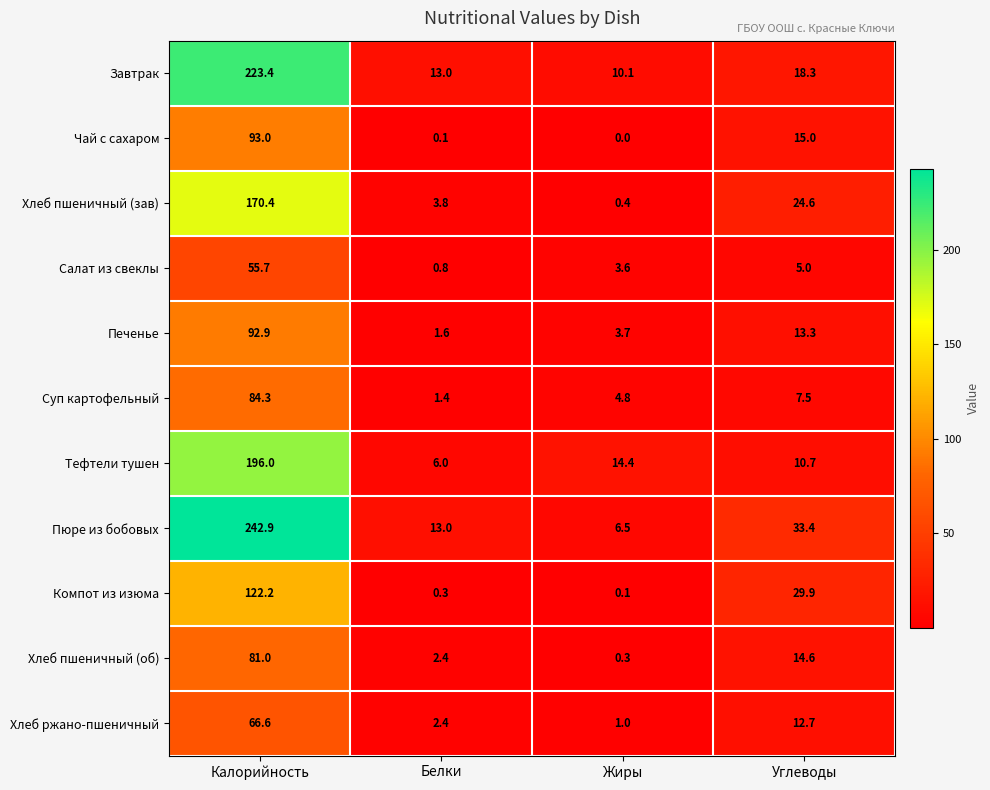

What is the total value across all series at Углеводы?

185.0